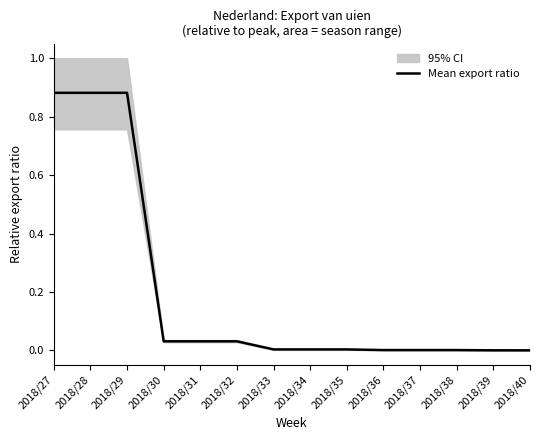

The value at 2018/34 is 0.0. True or false?

False